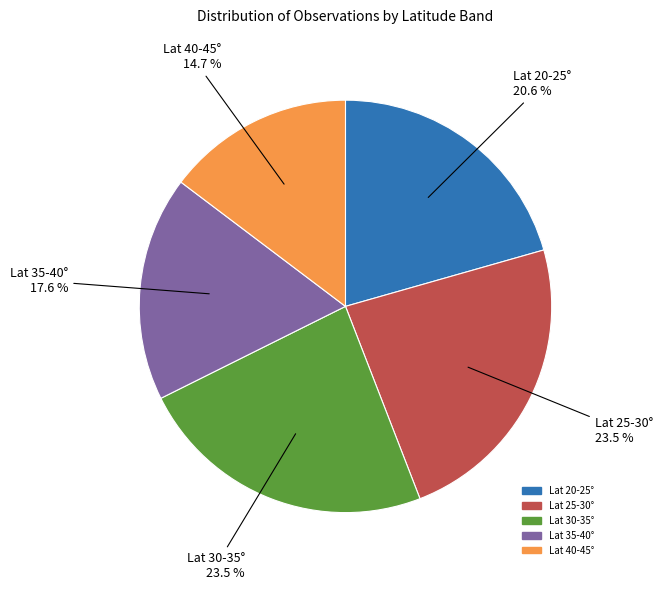

Is there a majority slice in this chart?

No